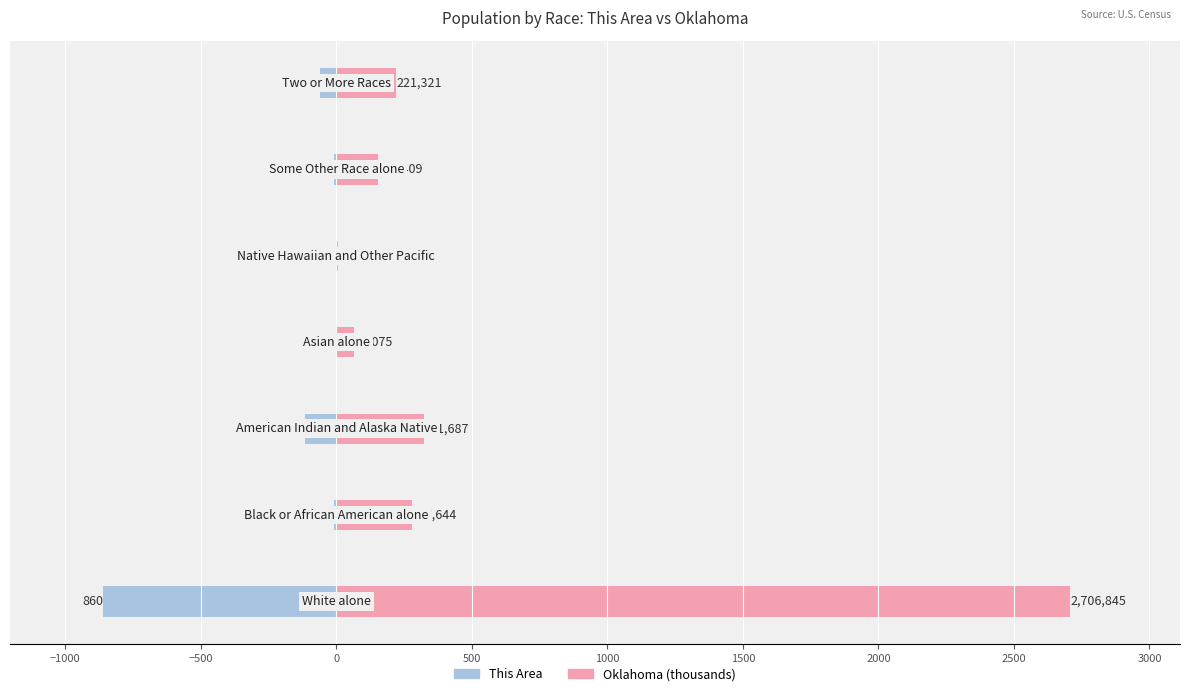

How many negative values does the This Area series have?

6